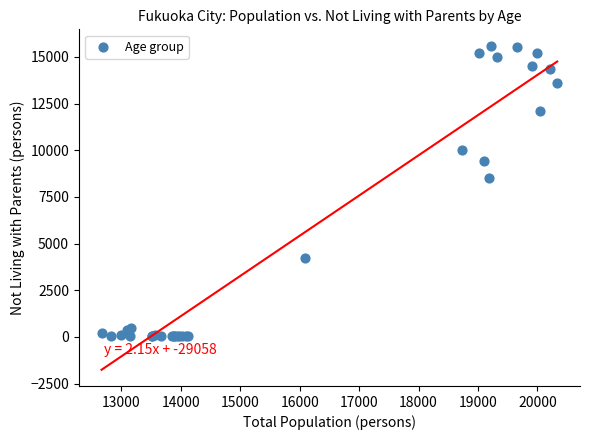

What Y value in the scatter plot is closest to 7819?

8513